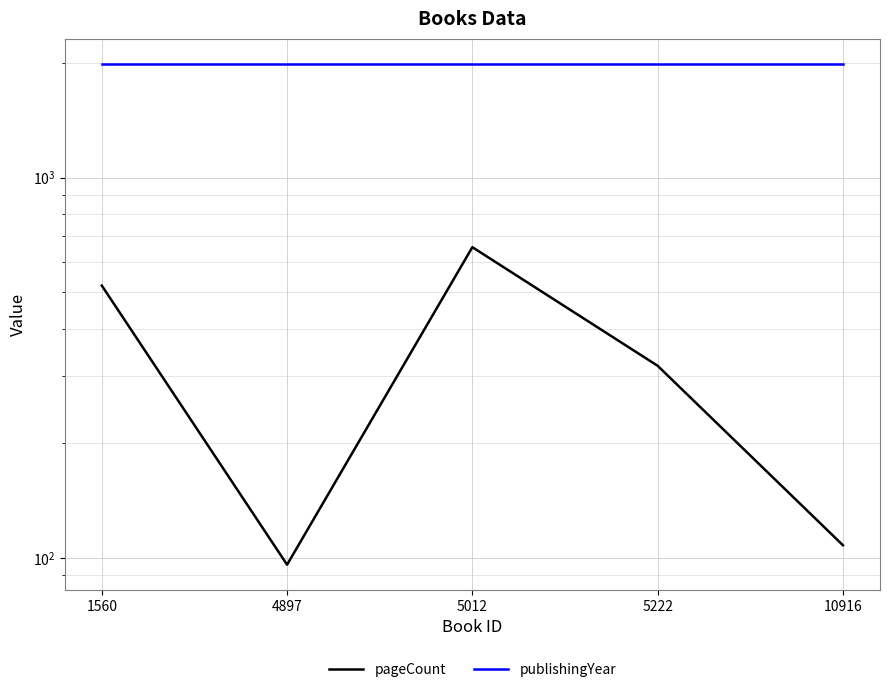

Reading left to right, extract all data points from this chart.

pageCount: 520	96	656	320	108
publishingYear: 1991	1991	1991	1991	1991